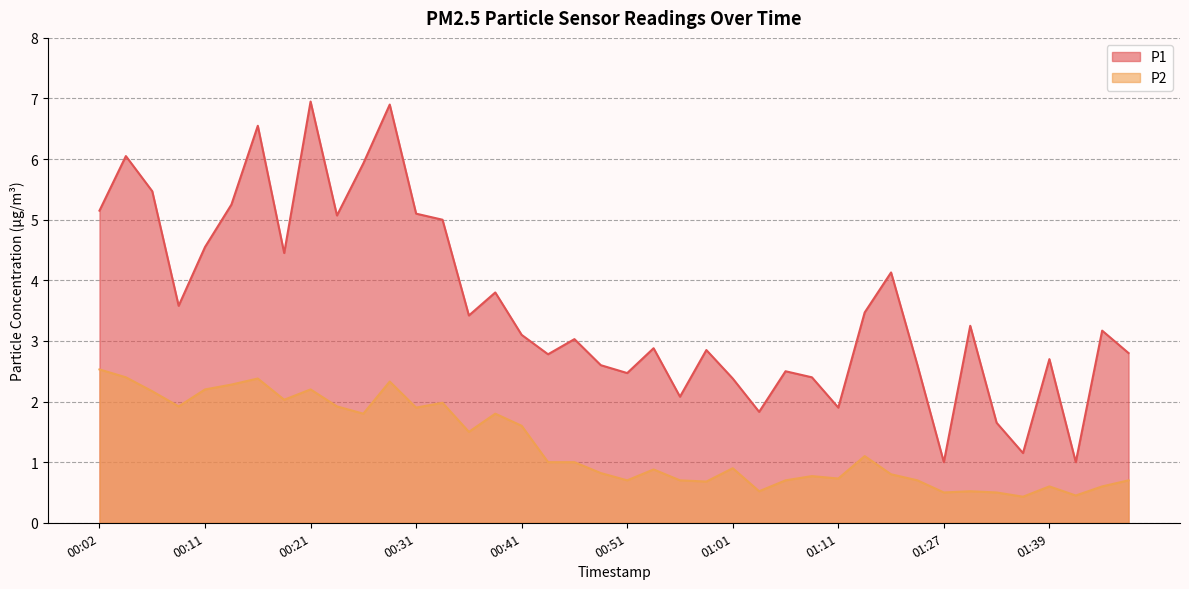

True or false: P2 has a value of 0.7 at 01:06.

True